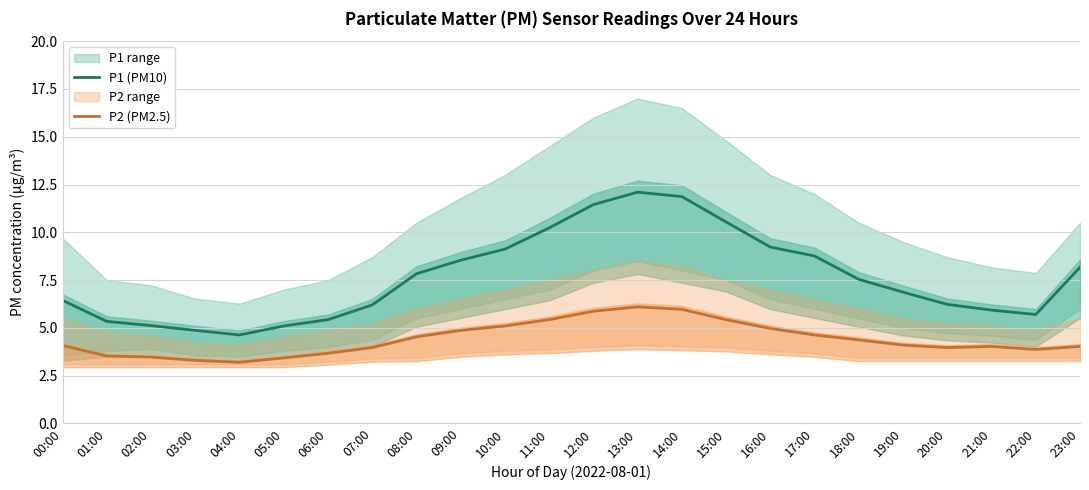

Reading left to right, transcribe all the data shown in this chart.

P1 (PM10): 6.4	5.3	5.1	4.9	4.6	5.1	5.4	6.2	7.8	8.5	9.1	10.2	11.4	12.1	11.9	10.5	9.2	8.8	7.5	6.9	6.2	5.9	5.7	8.2
P2 (PM2.5): 4.1	3.5	3.5	3.3	3.2	3.4	3.7	4.0	4.5	4.9	5.1	5.4	5.9	6.1	6.0	5.4	5.0	4.6	4.4	4.1	4.0	4.0	3.9	4.0